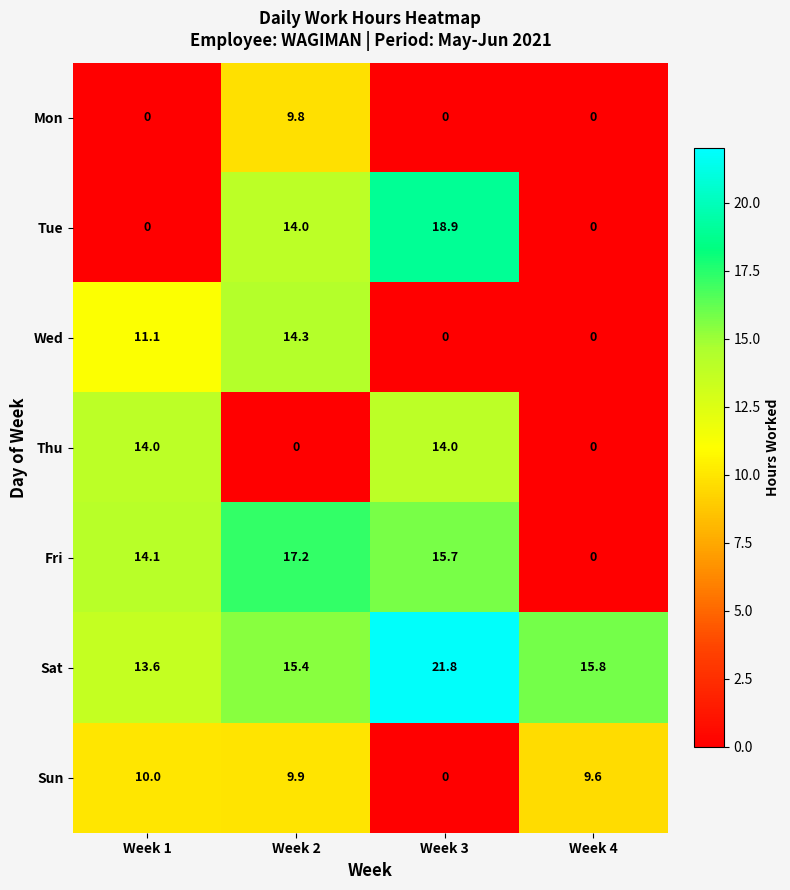

What is the greatest value displayed?

21.8